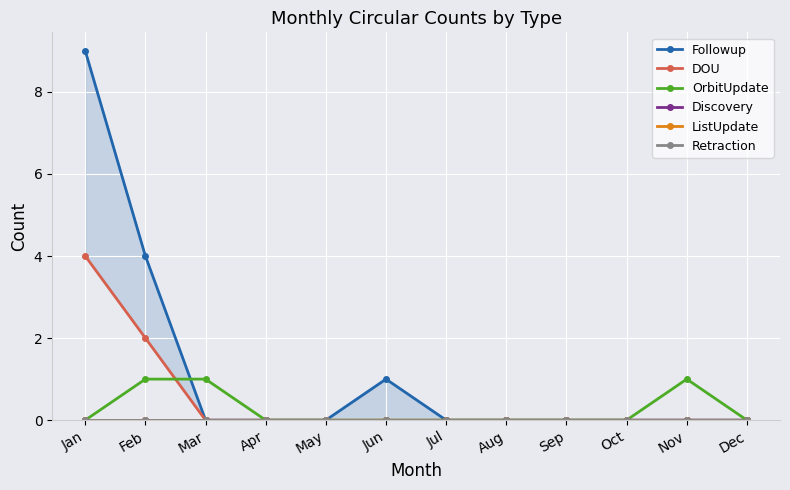

True or false: ListUpdate has more than 2 points higher than both neighbors.

False